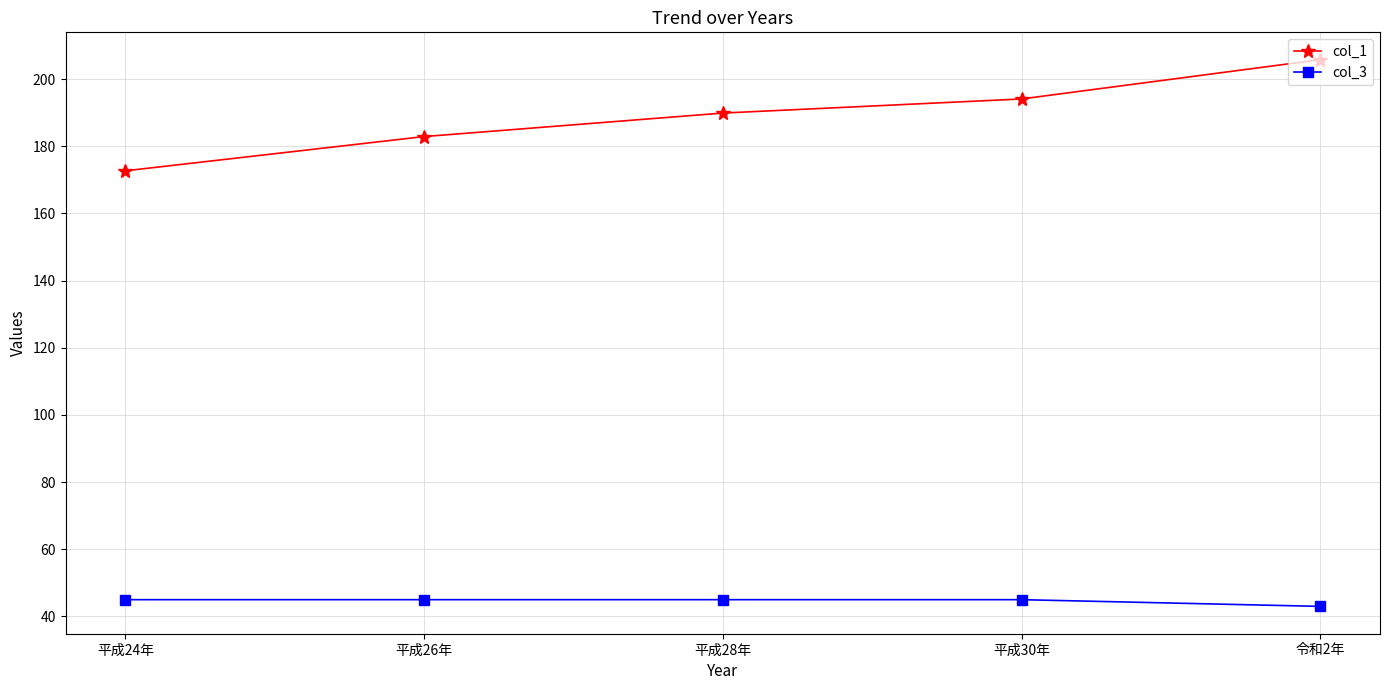

What is the label of the 3rd point from the right?

平成28年